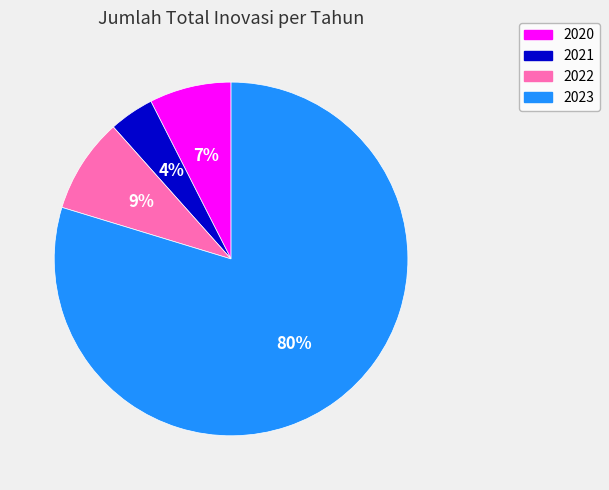

To the nearest percent, what is the difference between the largest and smallest slice percentages?

76%